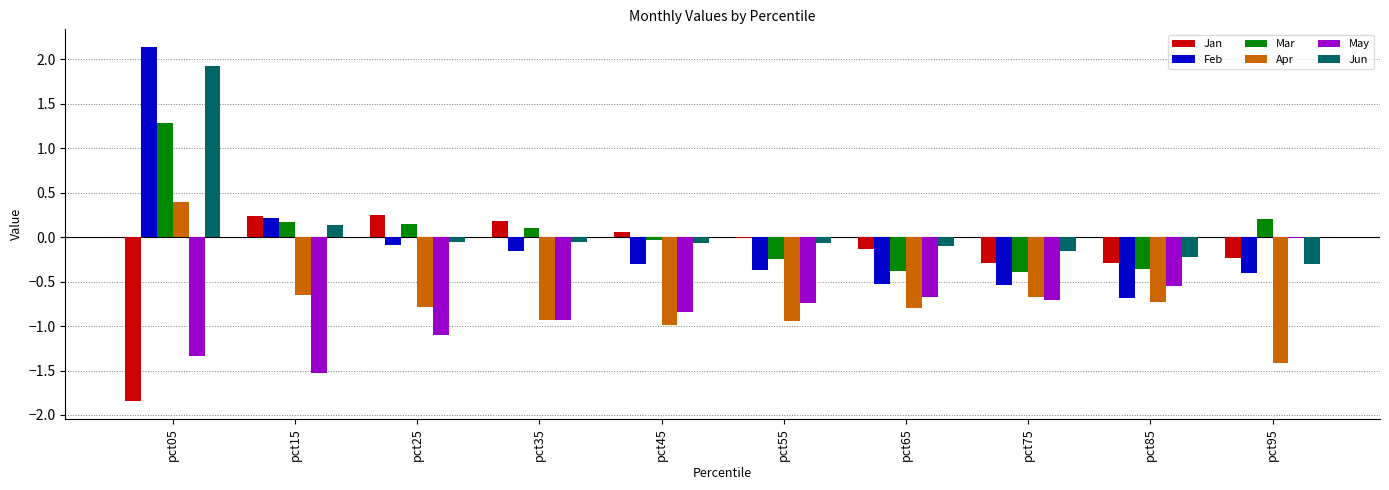

Between pct05 and pct55, which series saw the biggest shift?

Feb